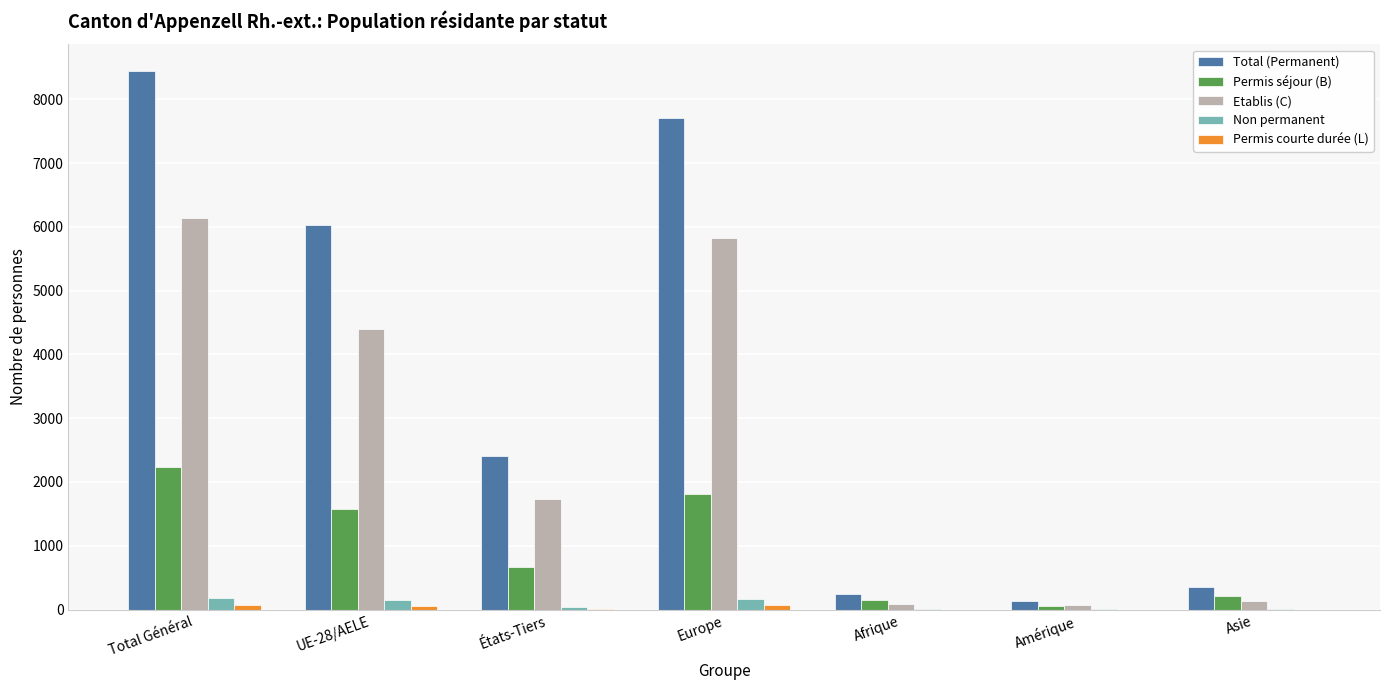

What is the maximum value shown in the chart?

8442